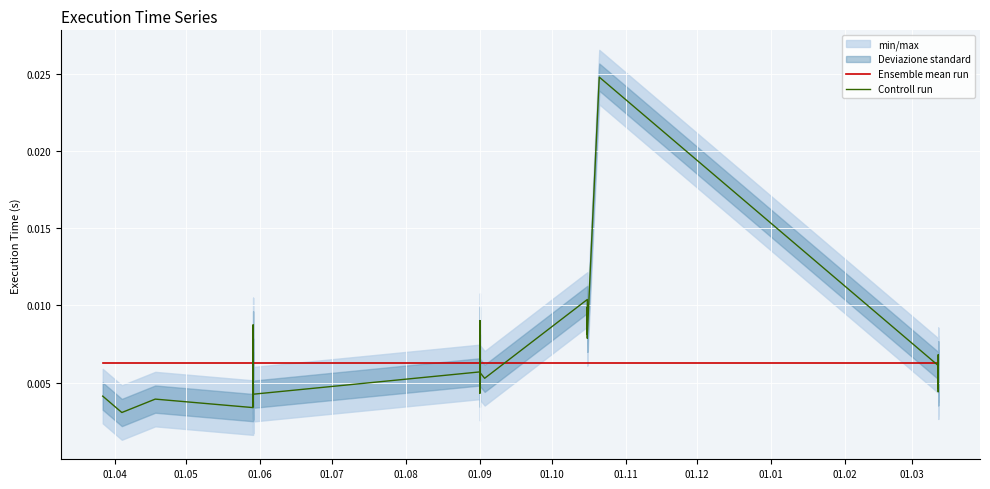

True or false: Ensemble mean run has more than 2 points higher than both neighbors.

False